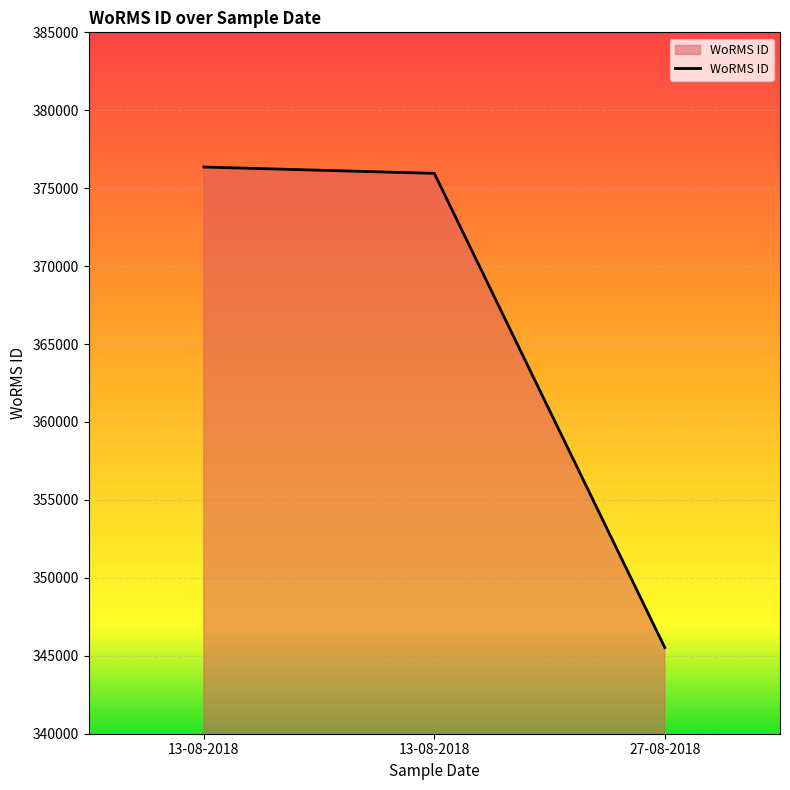

Rank the categories by value from lowest to highest.

27-08-2018, 13-08-2018, 13-08-2018